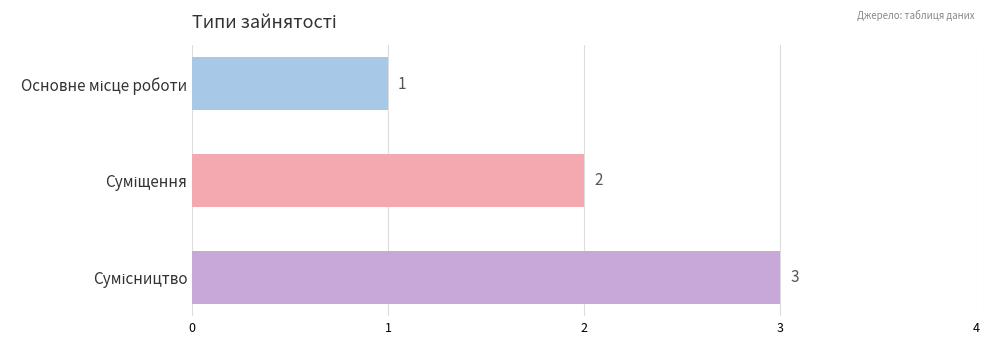

What is the greatest value displayed?

3